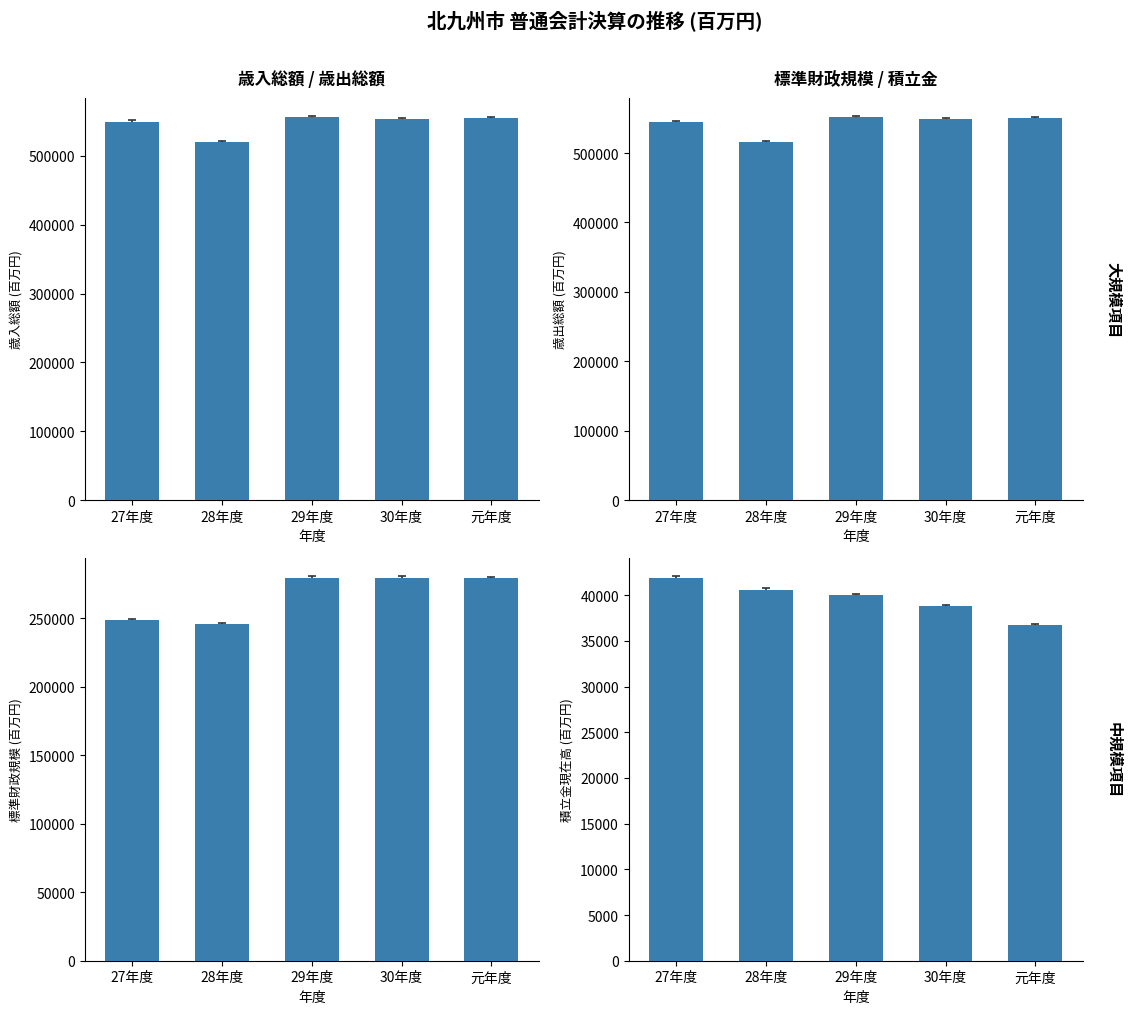

Rank the series at 元年度 from highest to lowest value.

歳入総額, 歳出総額, 標準財政規模, 積立金現在高